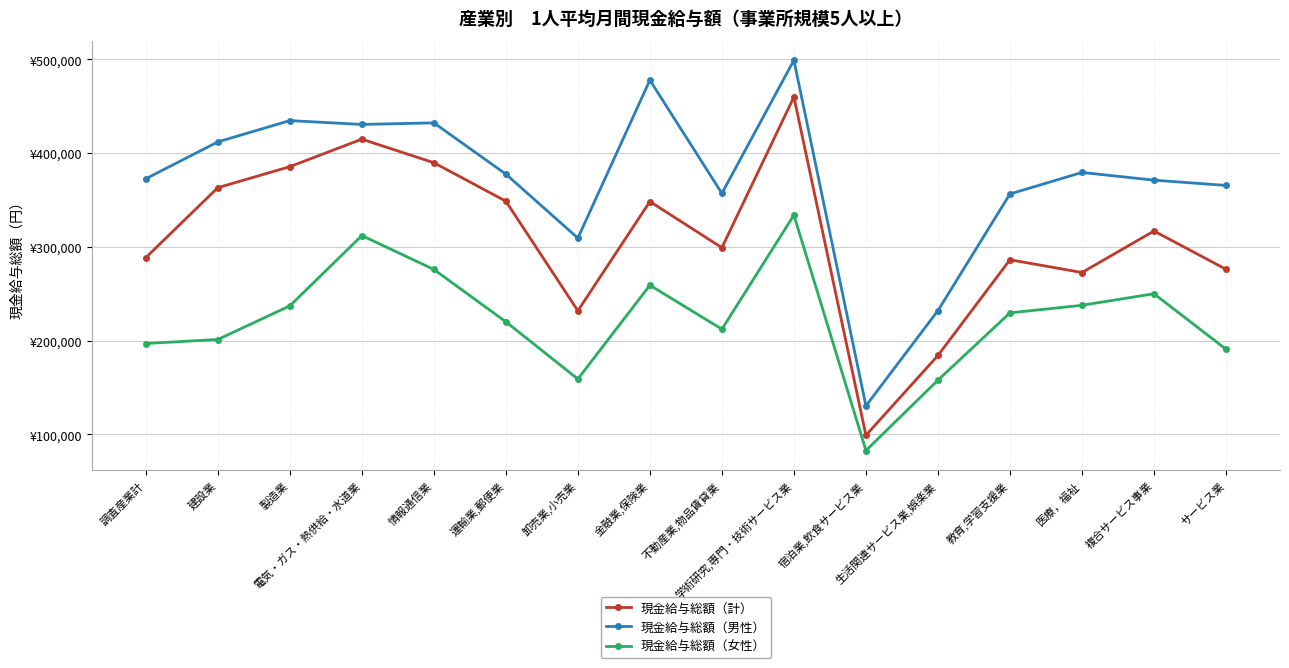

What is the difference between the 現金給与総額（女性） values at 生活関連サービス業,娯楽業 and 医療，福祉?

79844